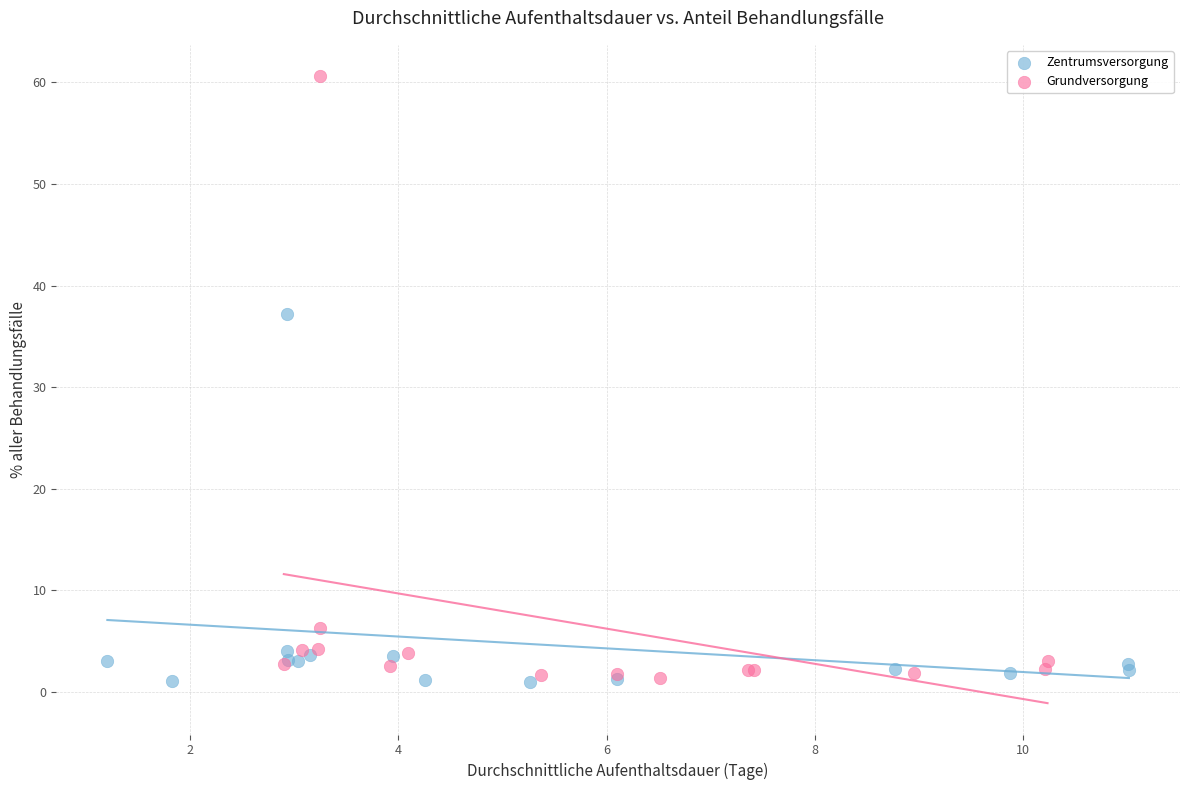

Which series has the largest Y range (max minus min)?

Grundversorgung